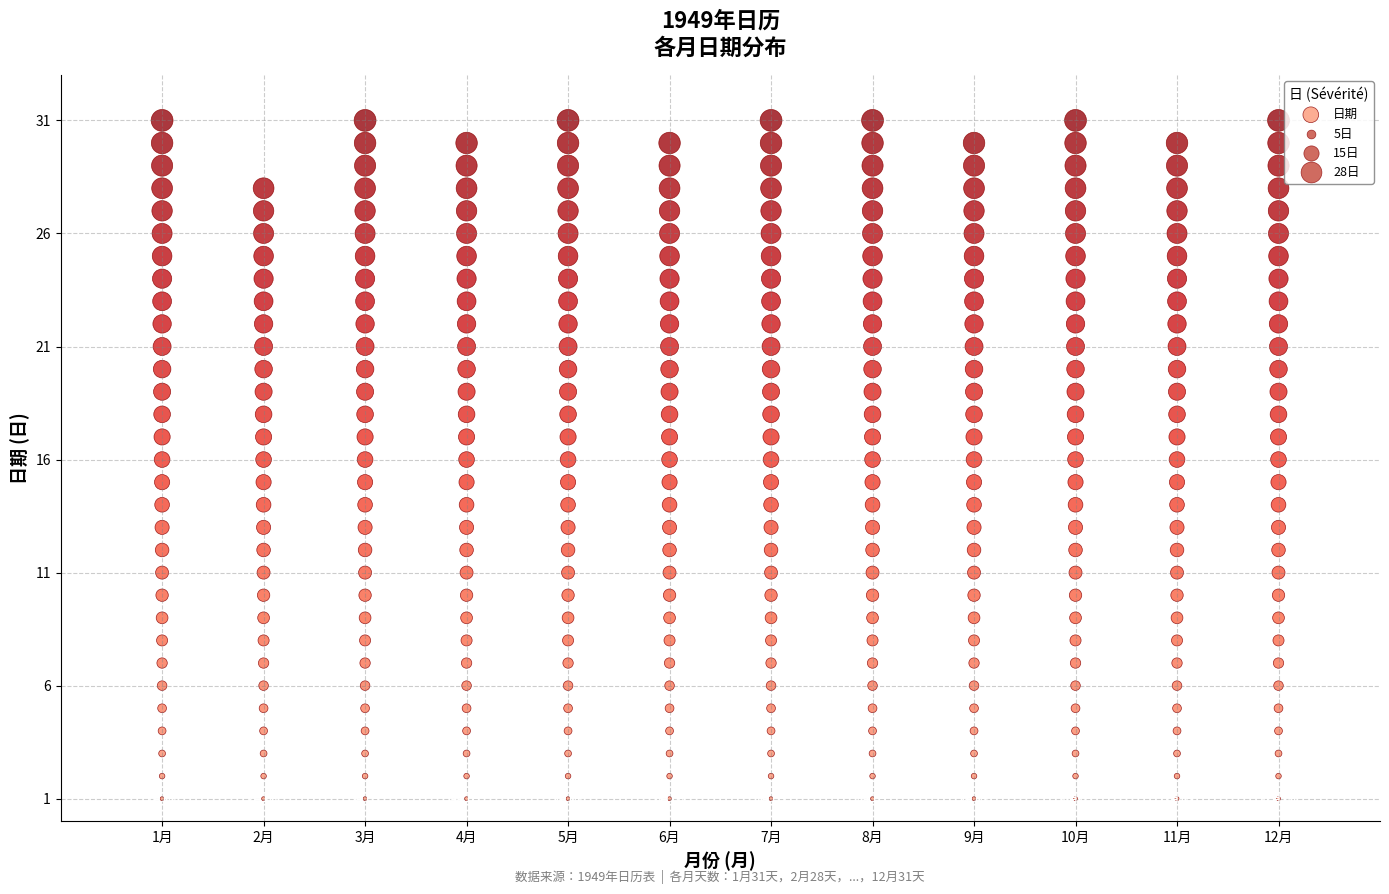

What is the range of X values (max minus min)?

11